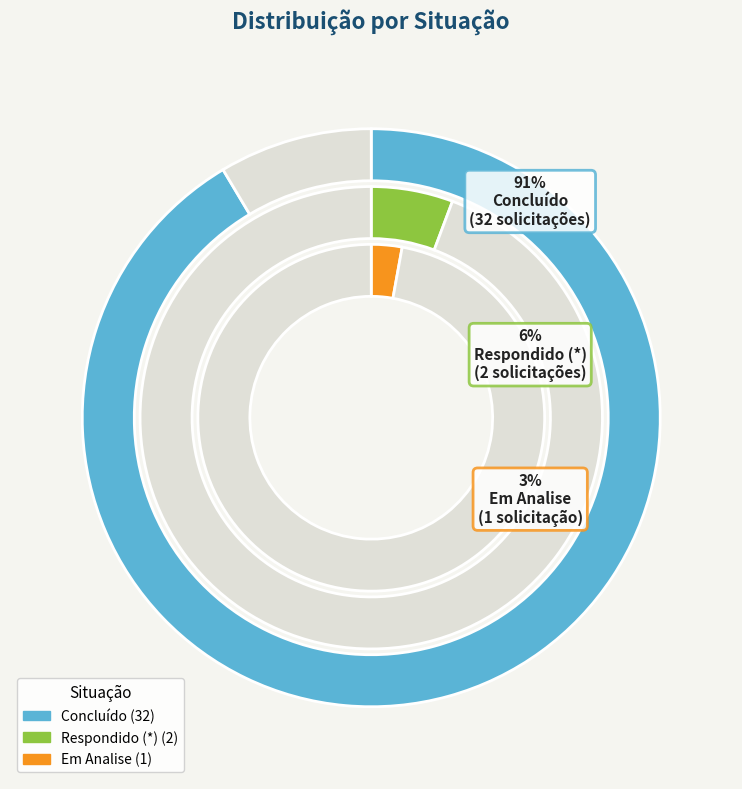

Which slice is the smallest?

Em Analise